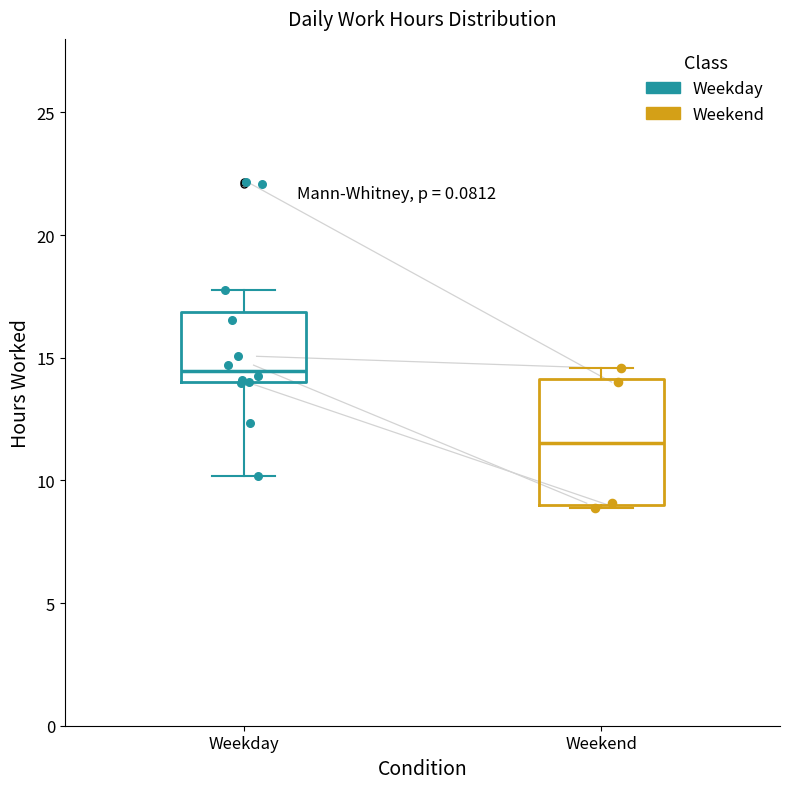

Which box is the tallest, from its lower edge to its upper edge?

Weekend